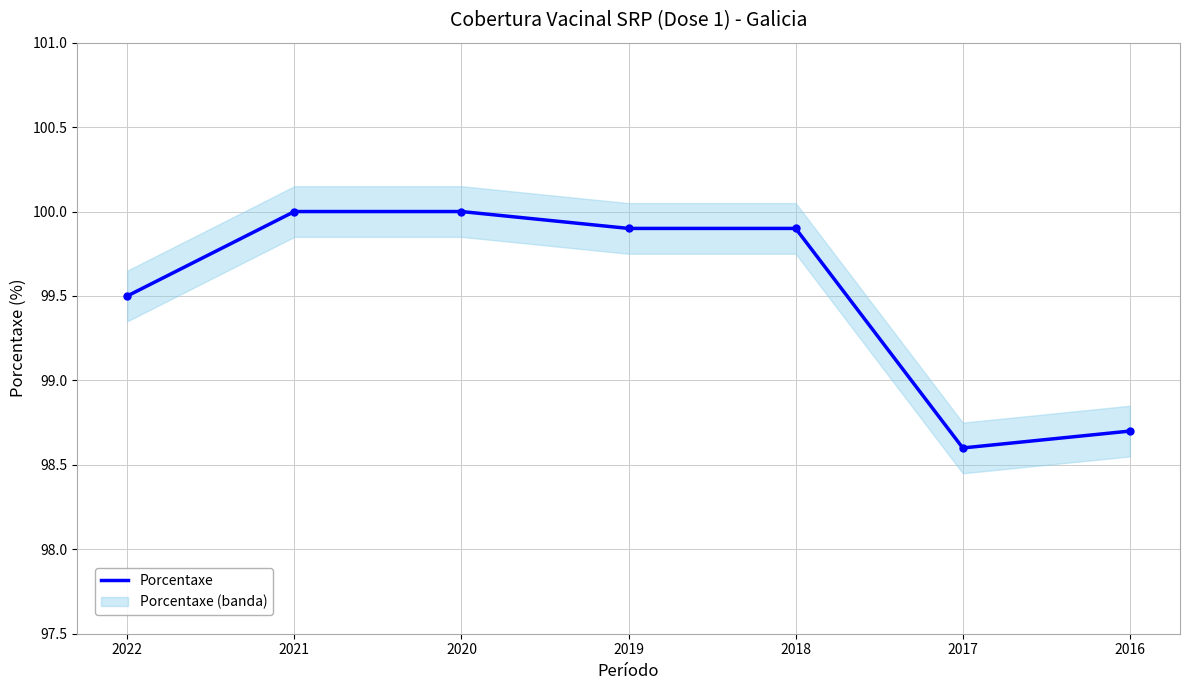

Read the value at 2017.

98.6